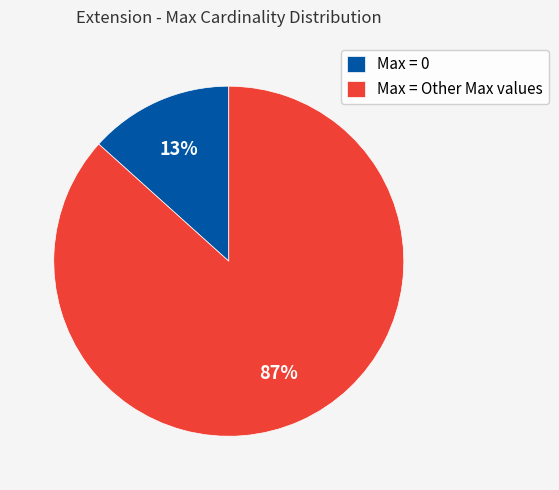

Which category has the biggest portion of the pie?

Max = Other Max values